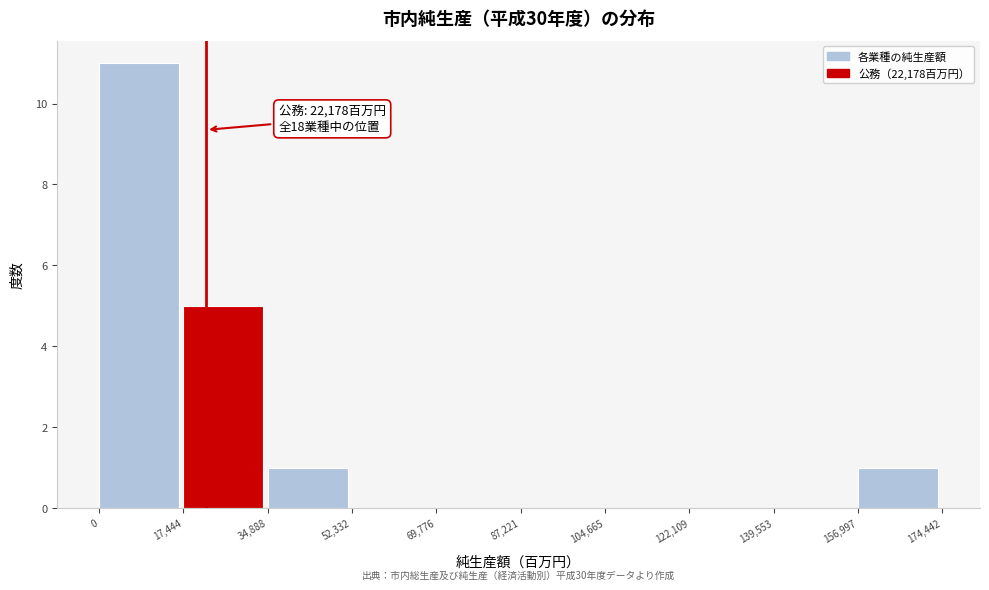

Which range on the x-axis has the tallest bar?

0 to 17,444